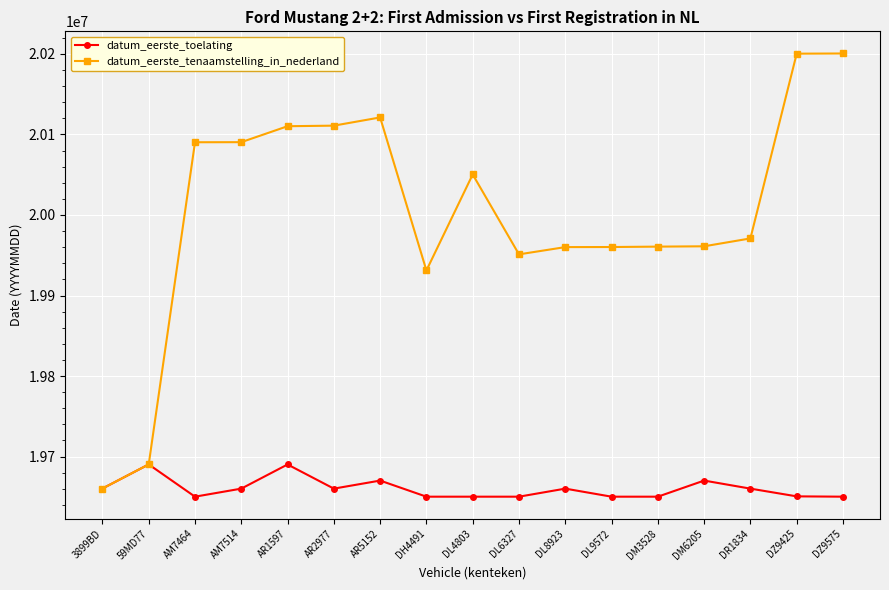

Count the number of data series in this chart.

2